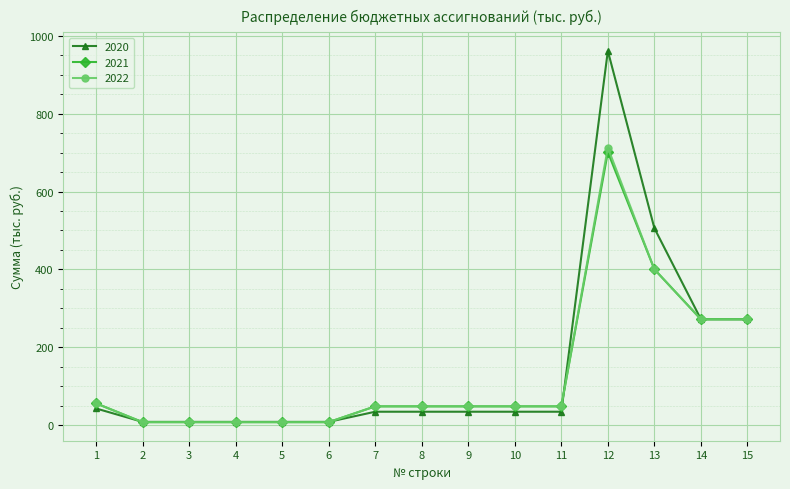

What is the lowest value of the 2020 series?

8.4